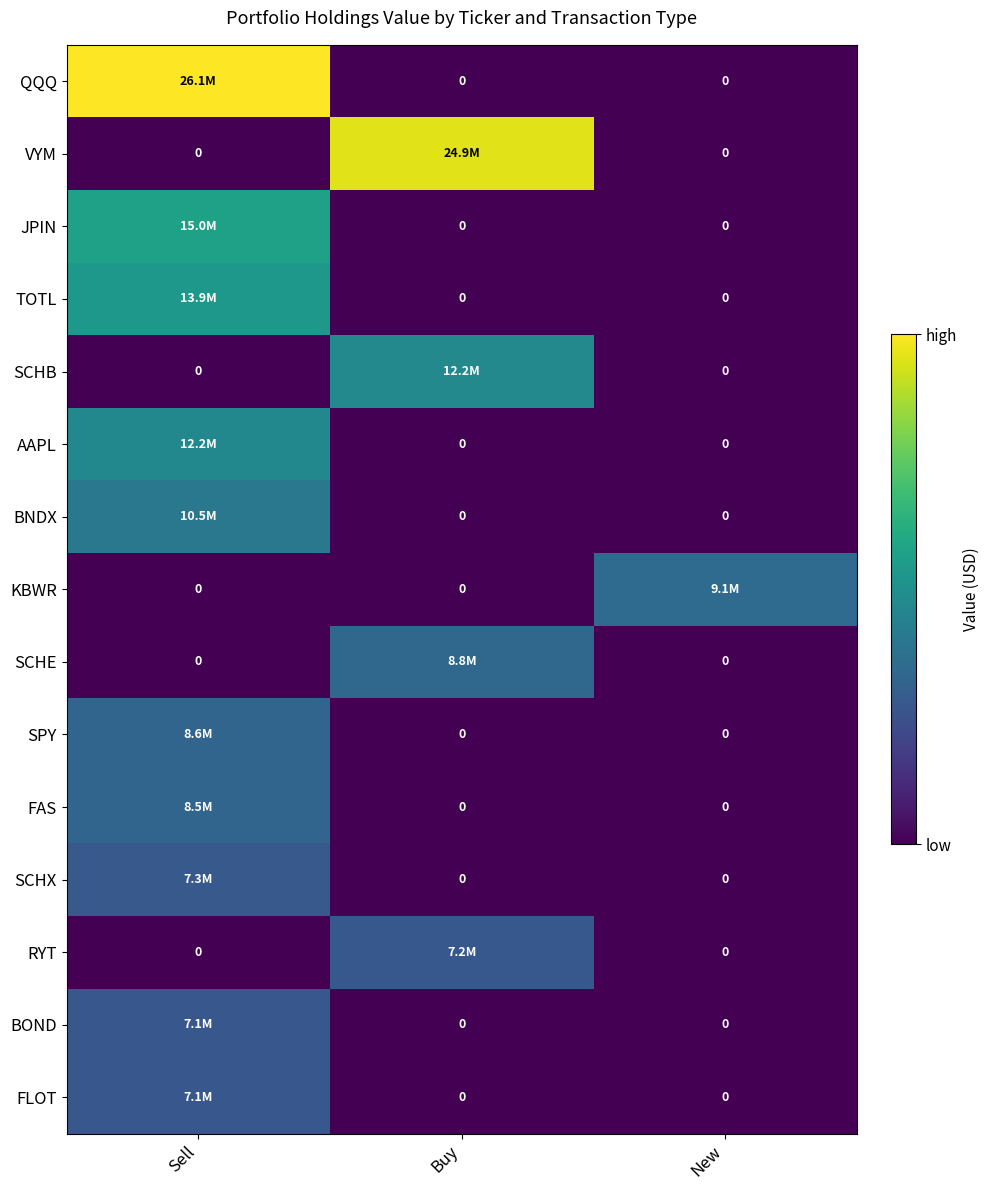

How many distinct data groups are displayed?

15